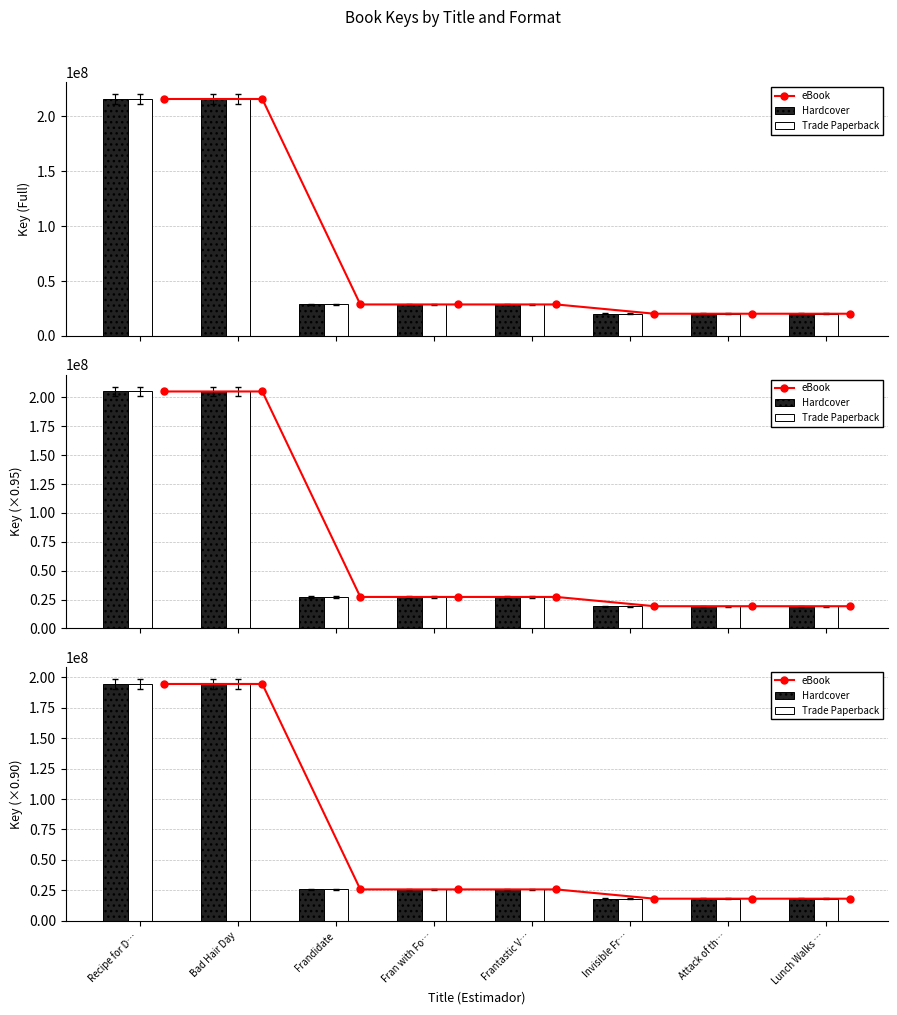

How many values in the Hardcover series are below 25855731?

4